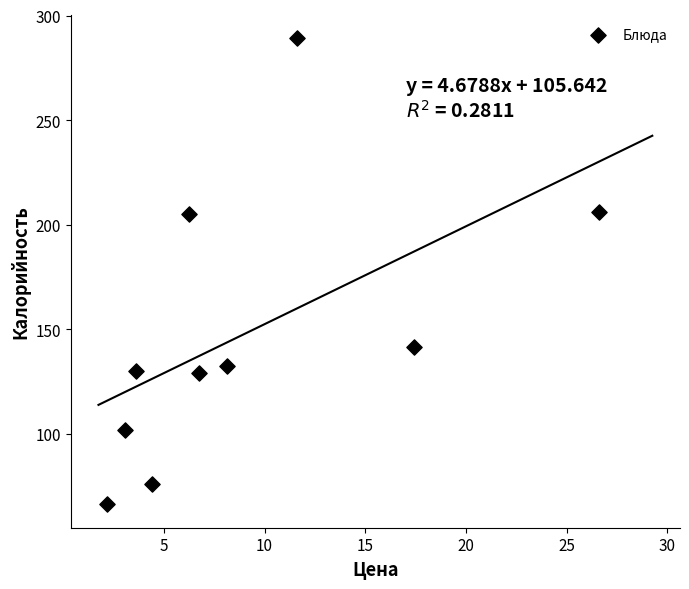

What is the average X value?

9.0